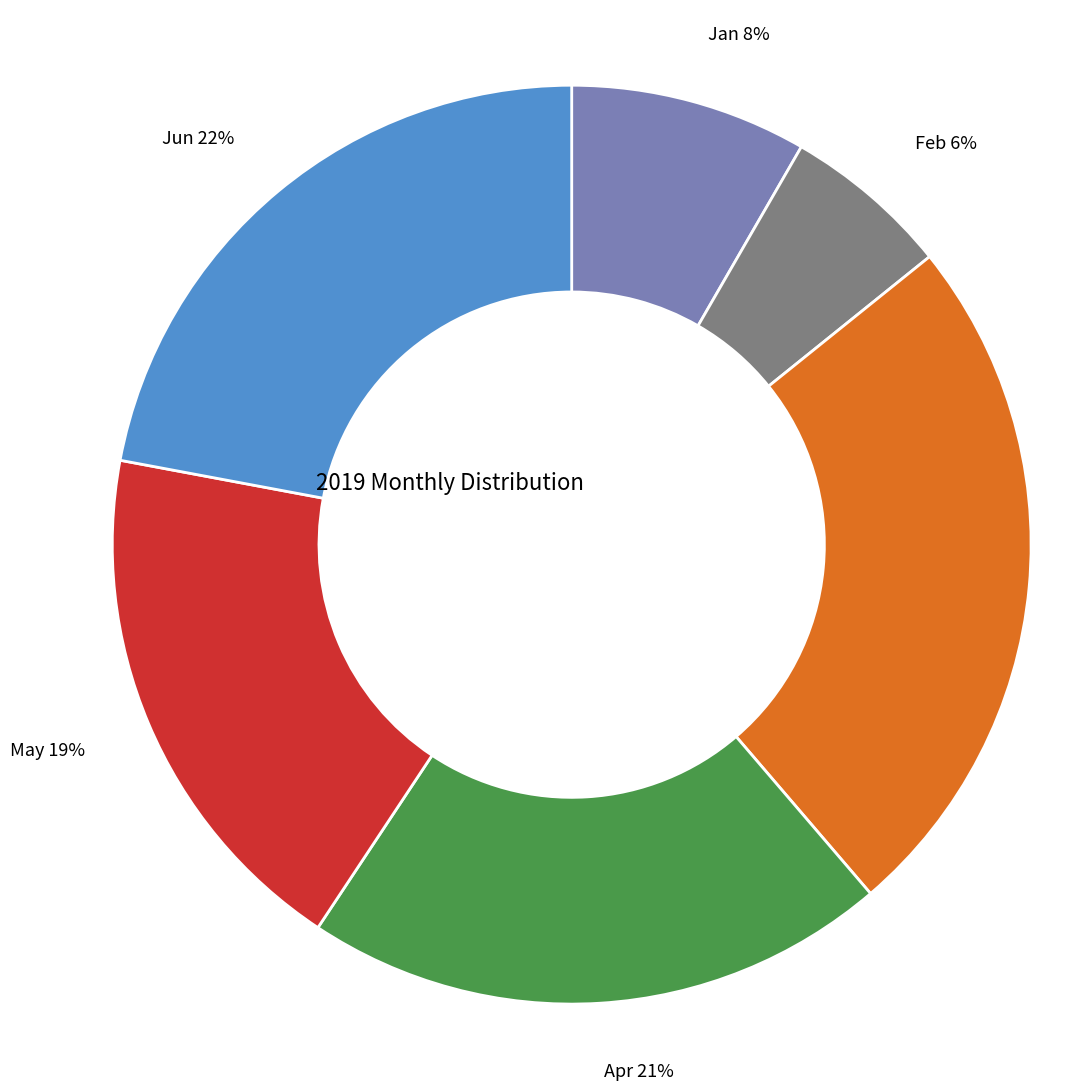

How many segments does this pie chart have?

6